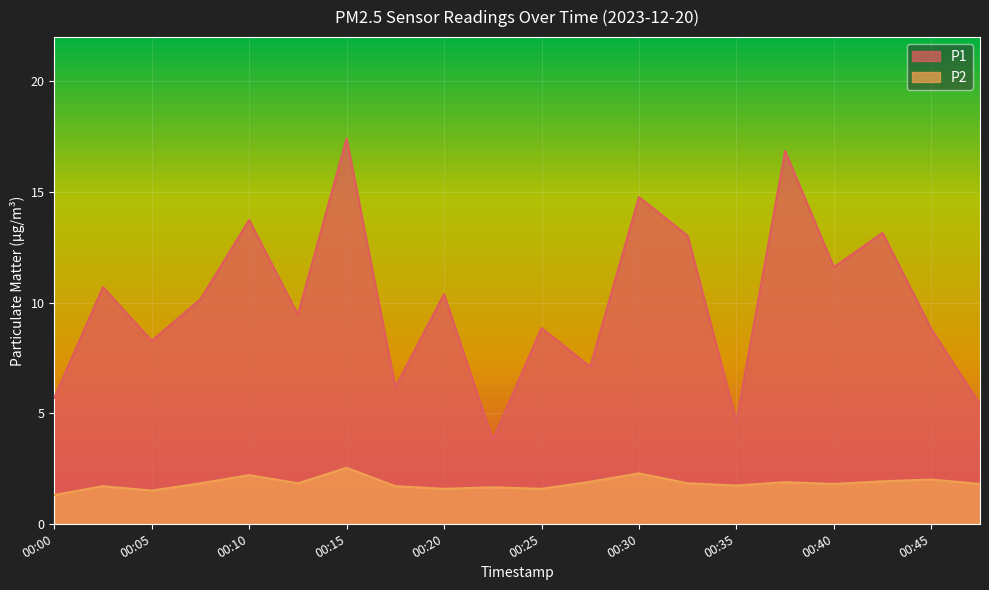

What is the highest value of the P1 series?

17.4